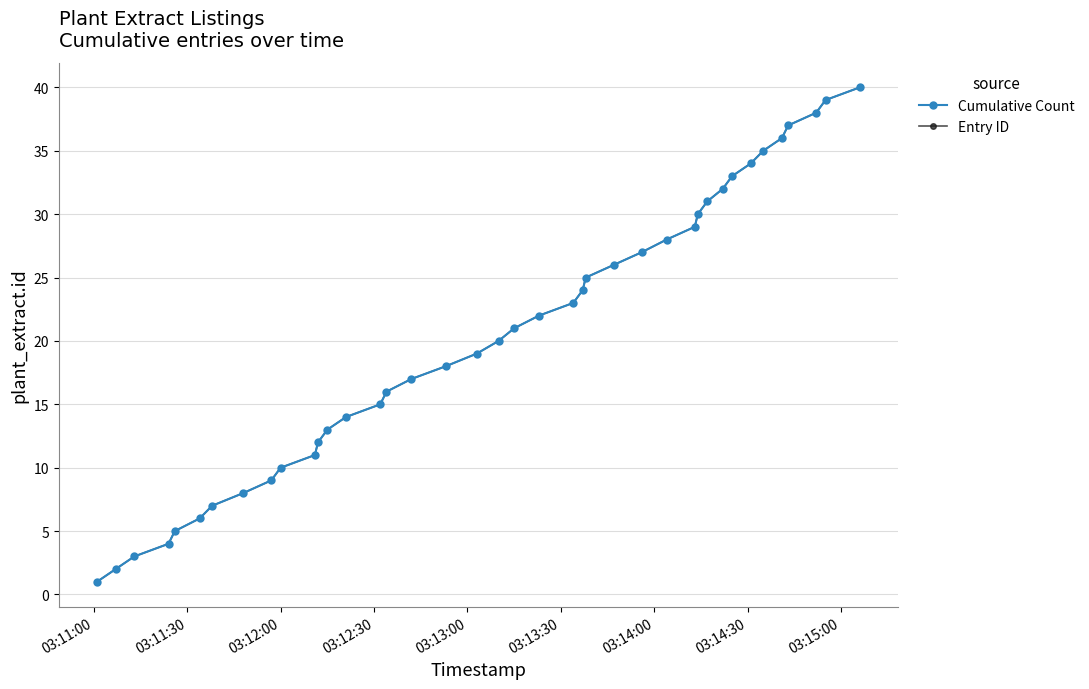

Is this an area chart (filled region under the line)?

No